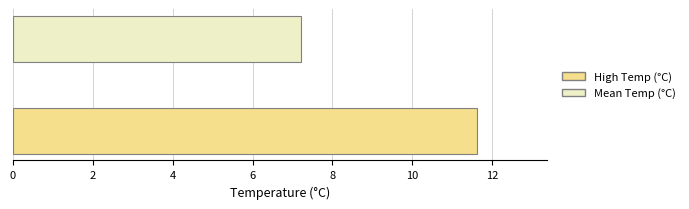

Rank the series by their maximum value, from lowest to highest.

Mean Temp (°C), High Temp (°C)